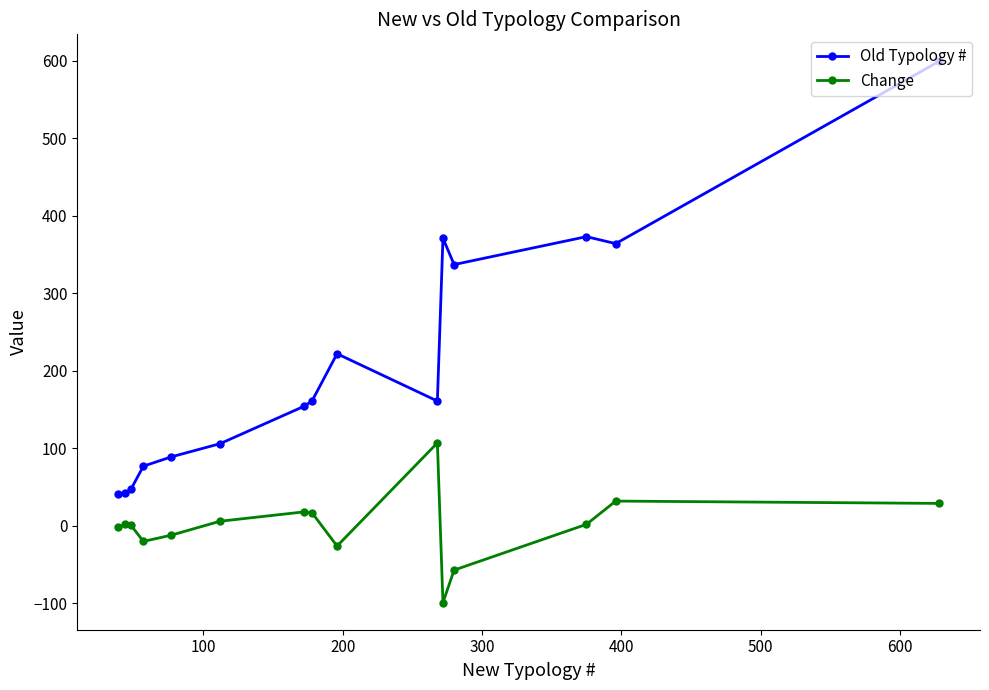

True or false: Change and Old Typology # intersect in this chart.

False